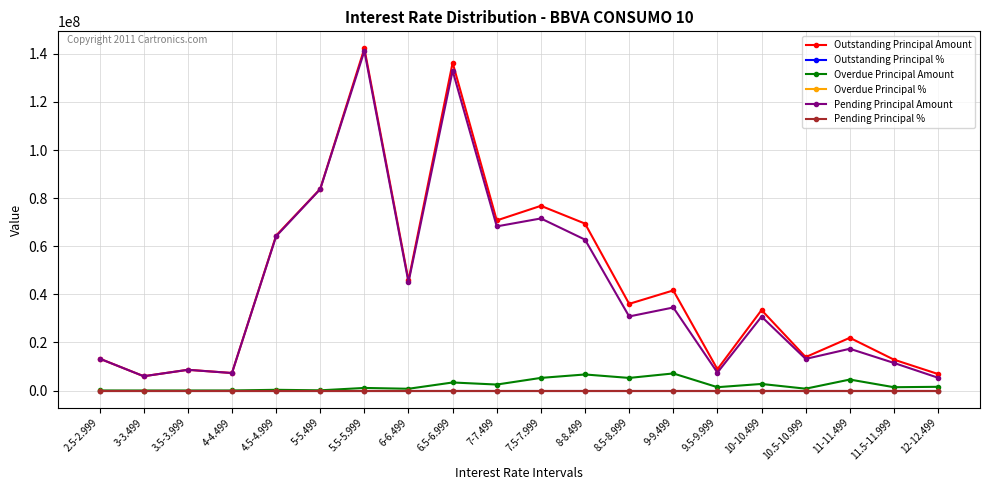

True or false: Overdue Principal Amount has more than 1 points higher than both neighbors.

True